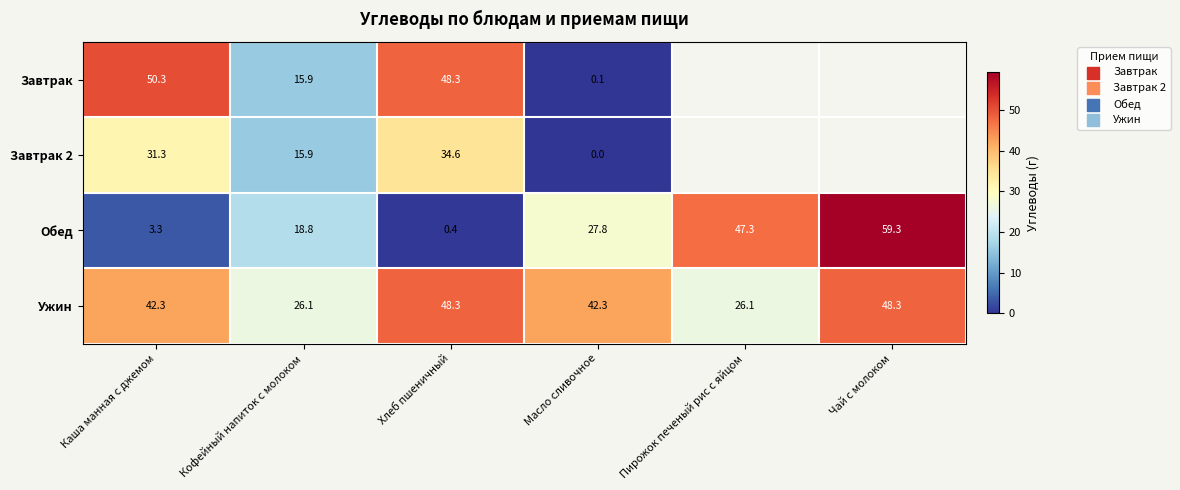

At how many categories does at least one series exceed 42?

5